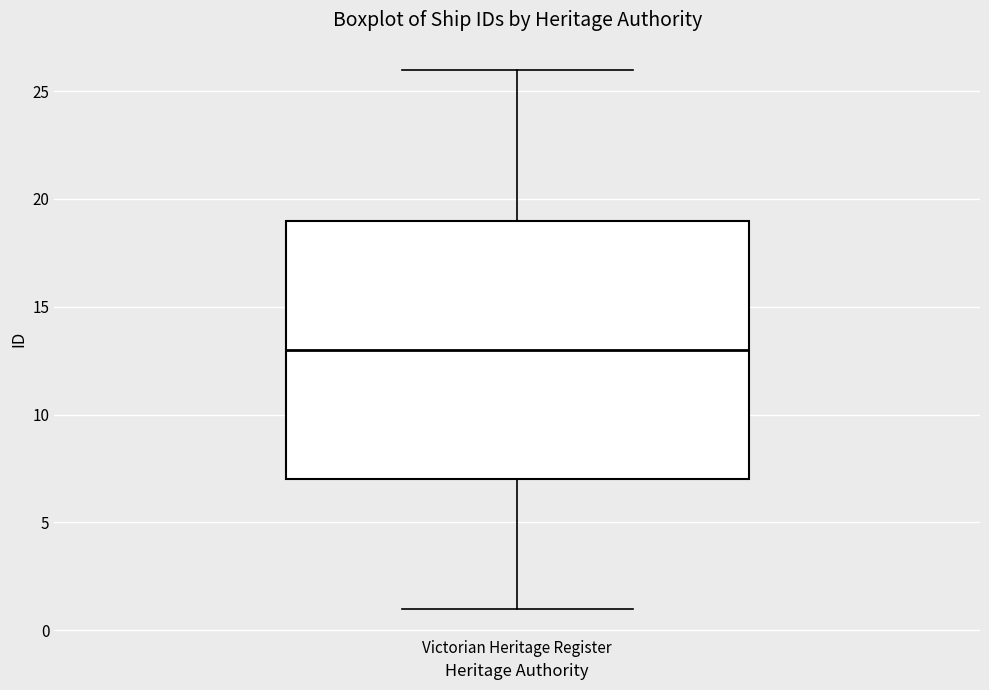

Transcribe this box plot: give where the median line is, the range the box spans, and where the two whiskers end, as read against the y-axis. The values are not printed on the chart, so give them approximately, as read against the axis.

median 13, box 7 to 19, whiskers 1 to 26